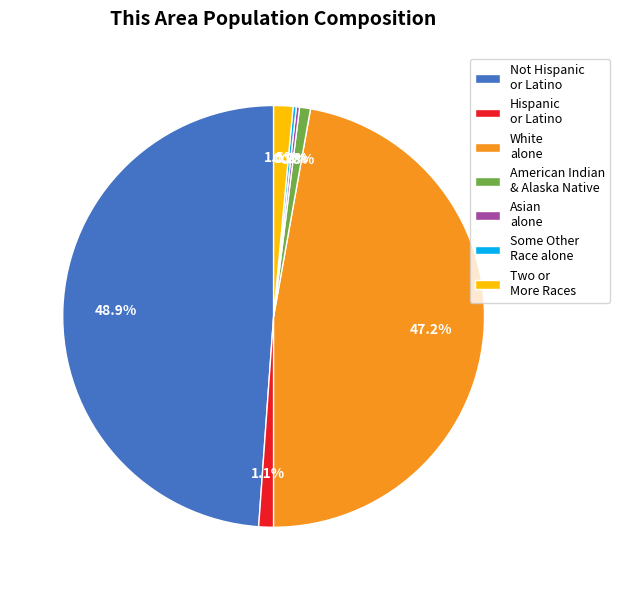

Is there a majority slice in this chart?

No